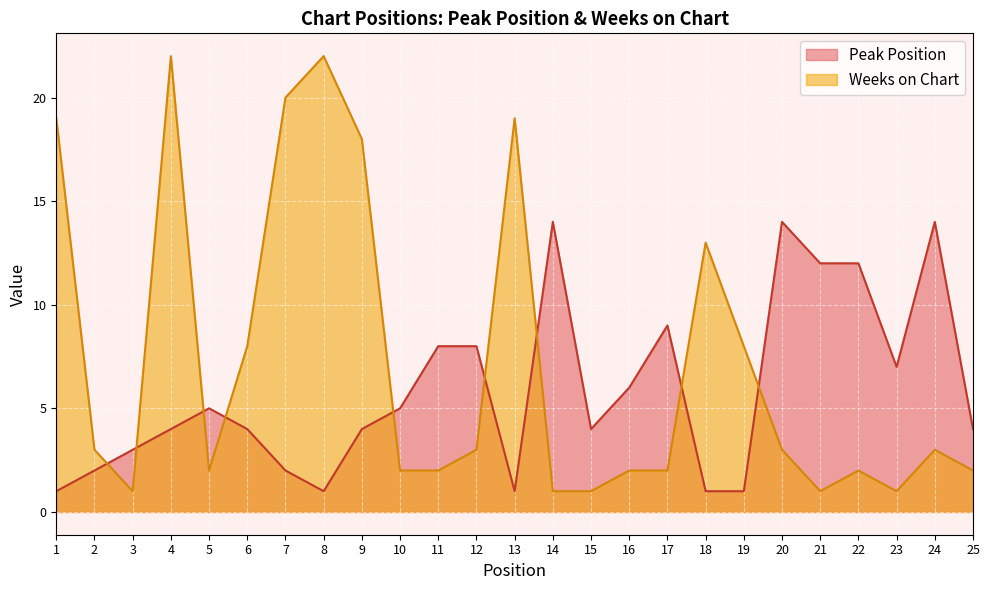

What is the average value of the Weeks on Chart series?

7